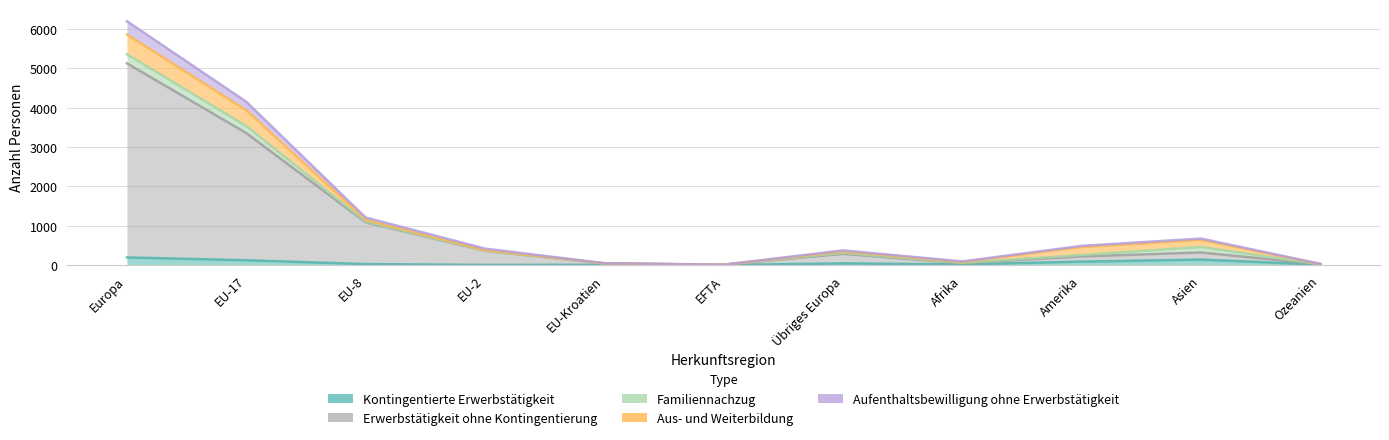

At which label does Erwerbstätigkeit ohne Kontingentierung reach its minimum?

EFTA